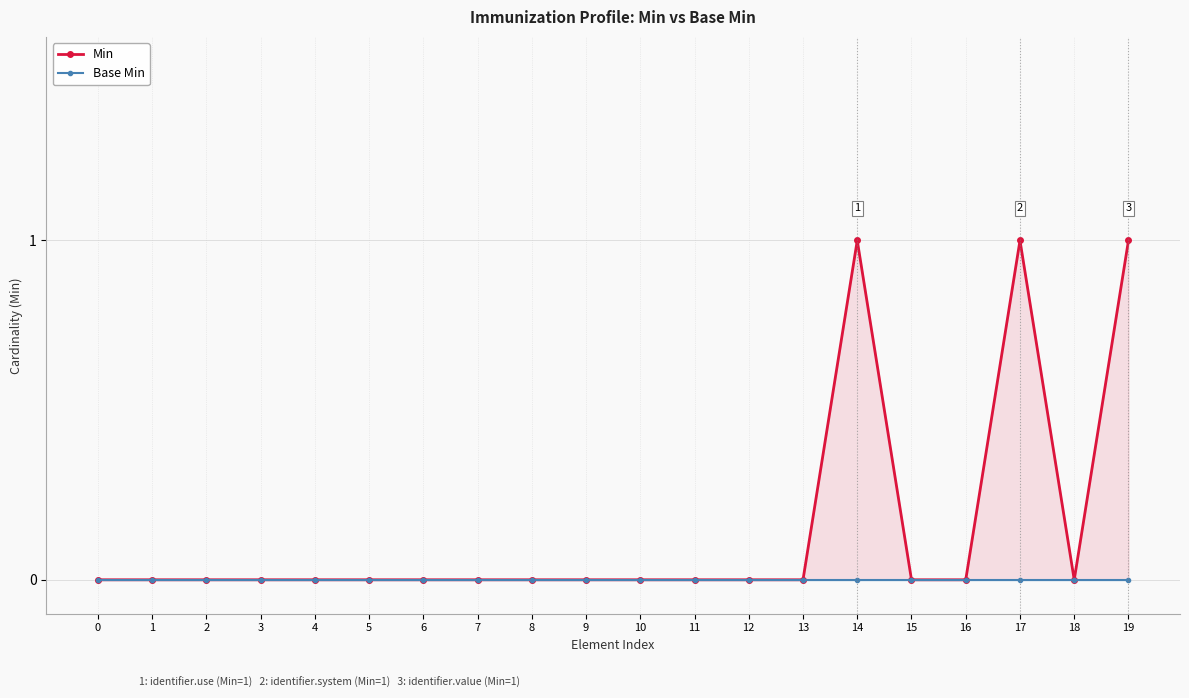

True or false: Base Min and Min intersect in this chart.

False